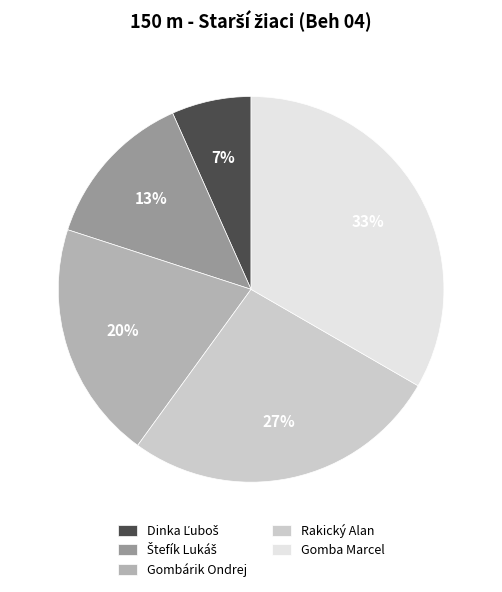

Does Gomba Marcel represent more than half of the total?

No